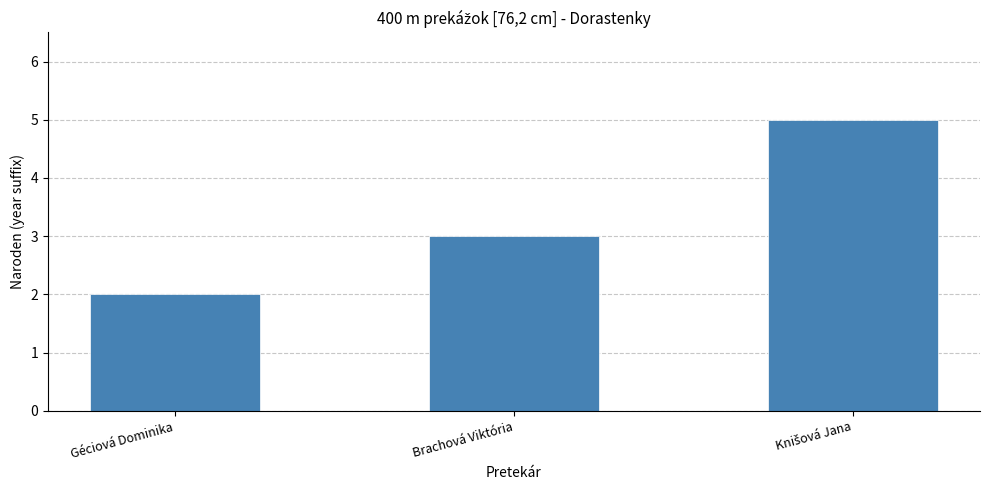

Approximately how many times larger is the value at Brachová Viktória compared to Géciová Dominika?

1.5